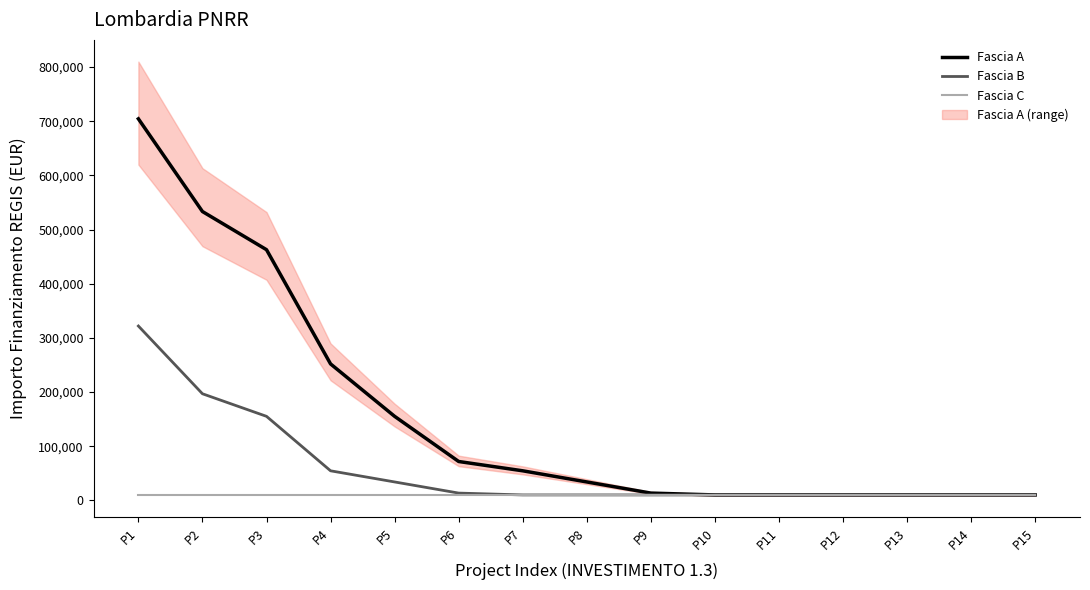

What is the value of the Fascia A point at the 4th from the left?

252015.4